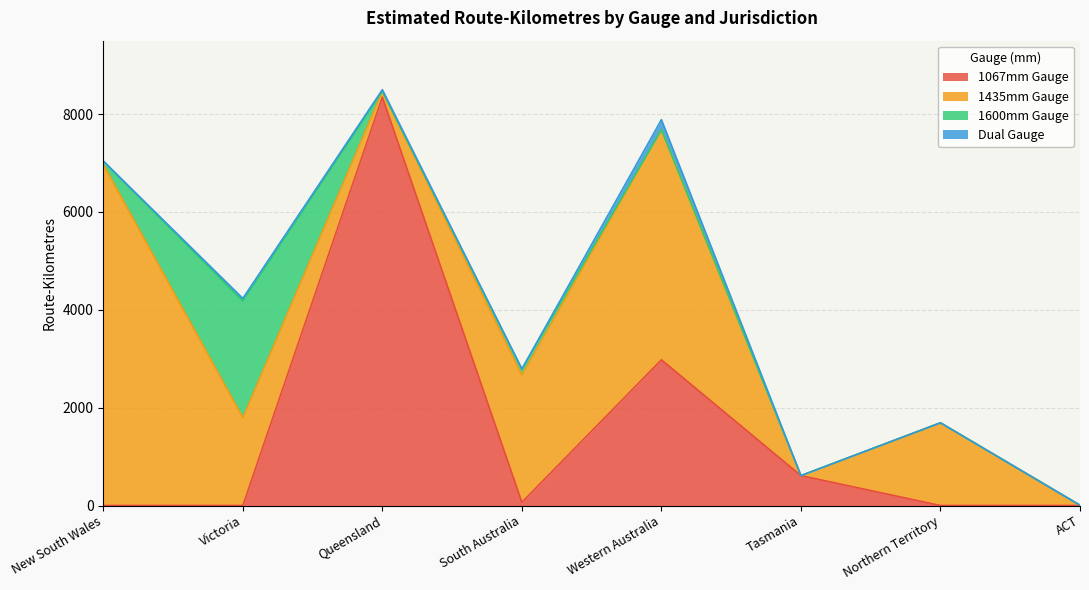

What is the greatest value displayed?

8346